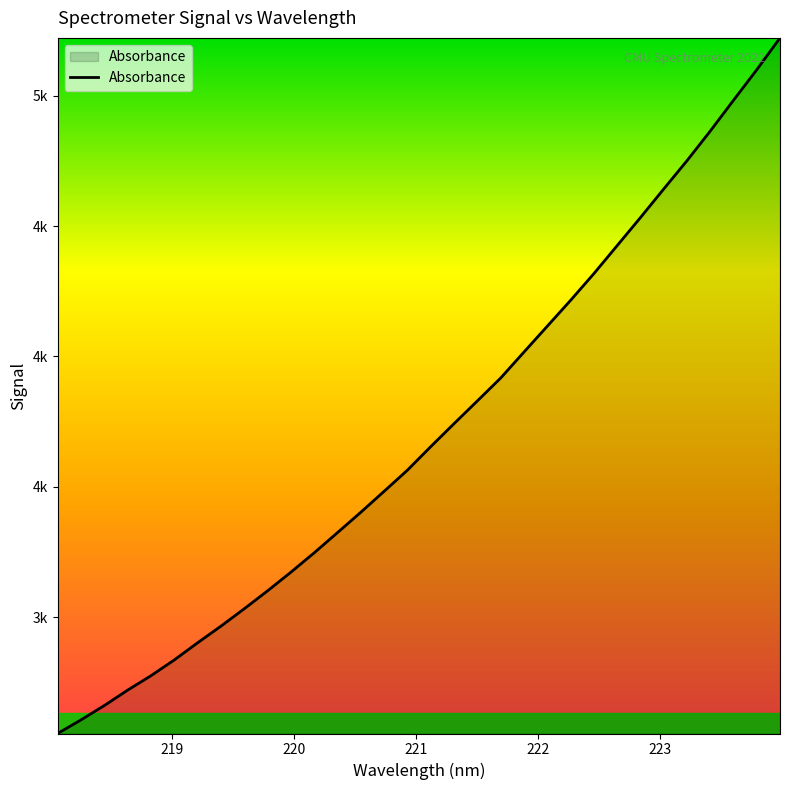

Does the chart display data point markers on the line(s)?

No